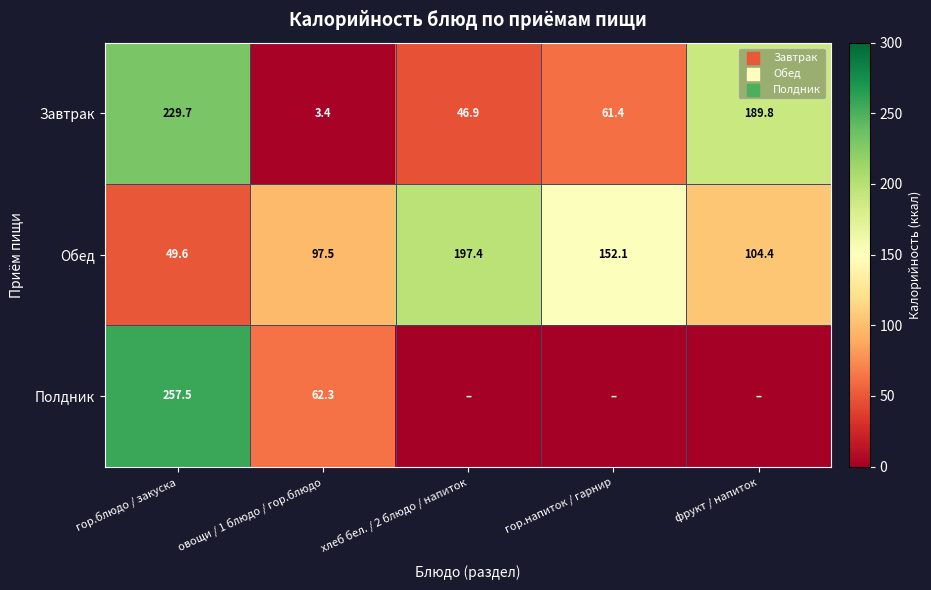

Where is Обед nearest to the value 123?

фрукт / напиток